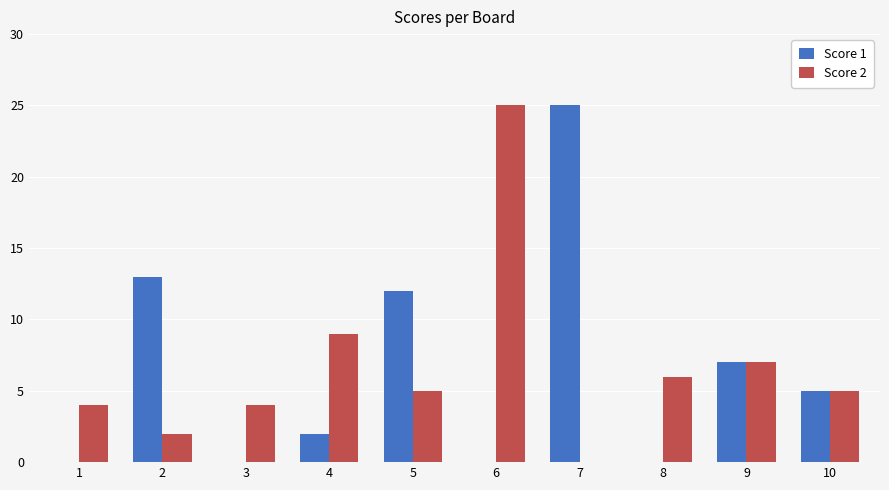

Are the bars grouped side by side (vs. stacked)?

Yes